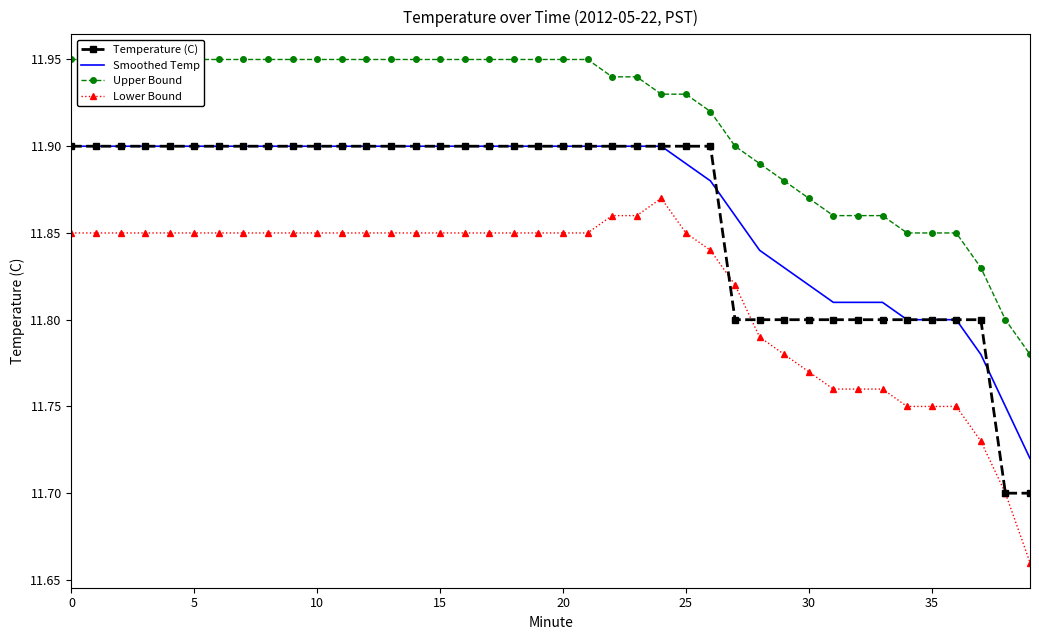

True or false: Temperature (C) and Smoothed Temp cross at least once.

True